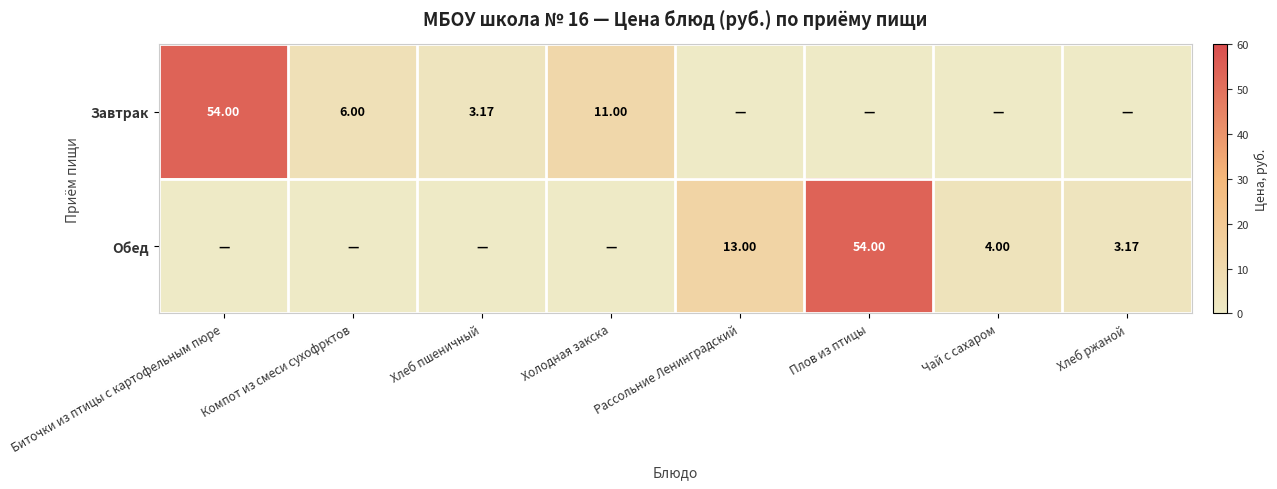

Is it true that Завтрак equals -37.0 at Рассольние Ленинградский?

False